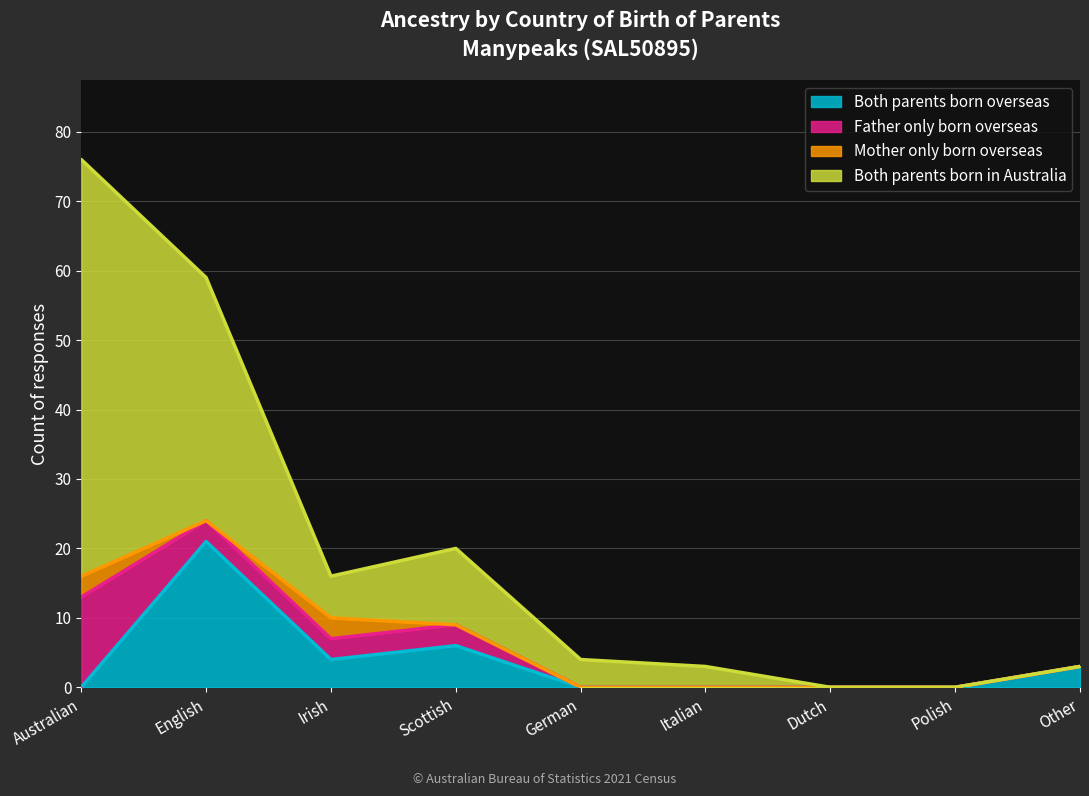

What is the total value across all series at German?

4